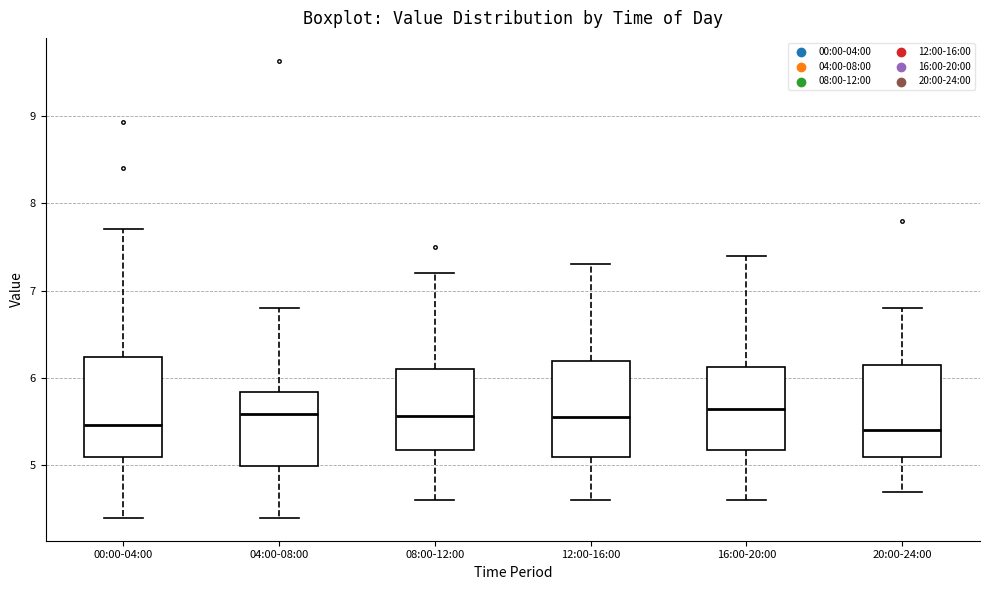

Where is the lower edge of the box for 12:00-16:00 on the y-axis? The values are not printed on the chart, so give them approximately, as read against the axis.

5.1